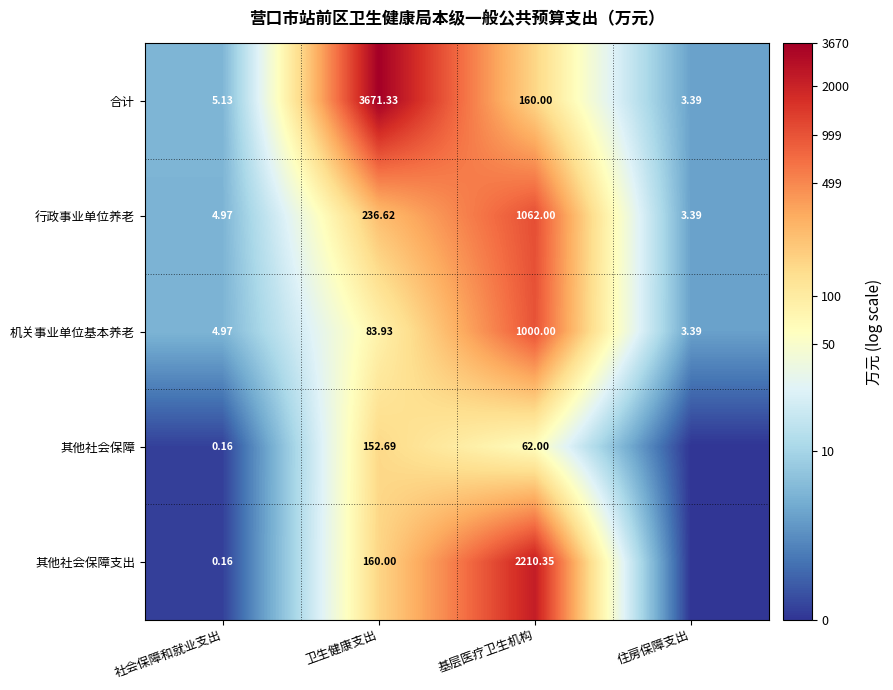

Rank the series at 基层医疗卫生机构 from lowest to highest value.

其他社会保障, 合计, 机关事业单位基本养老, 行政事业单位养老, 其他社会保障支出